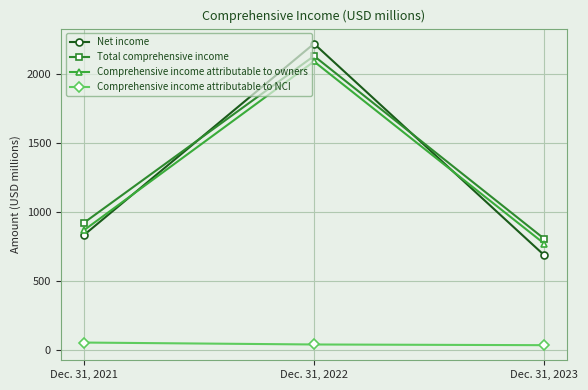

What value does the Comprehensive income attributable to owners series have at Dec. 31, 2021, to the nearest 50?

850